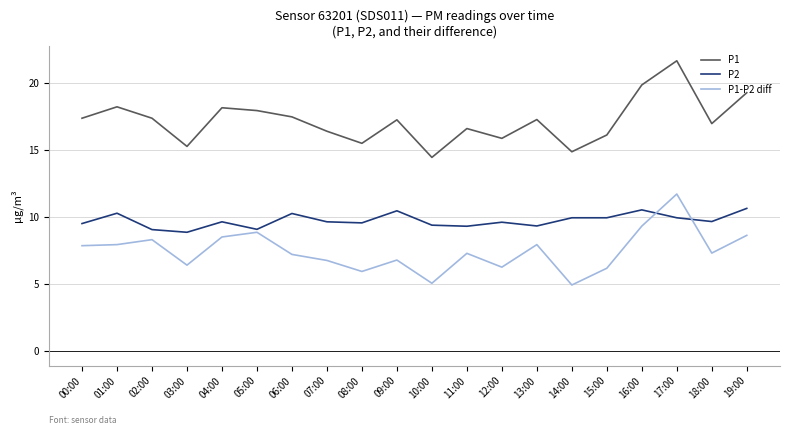

What position from the right is 01:00?

19